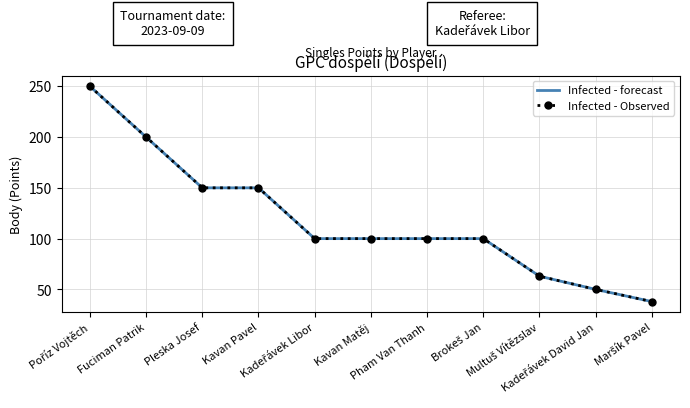

True or false: Infected - Observed and Infected - forecast cross at least once.

False